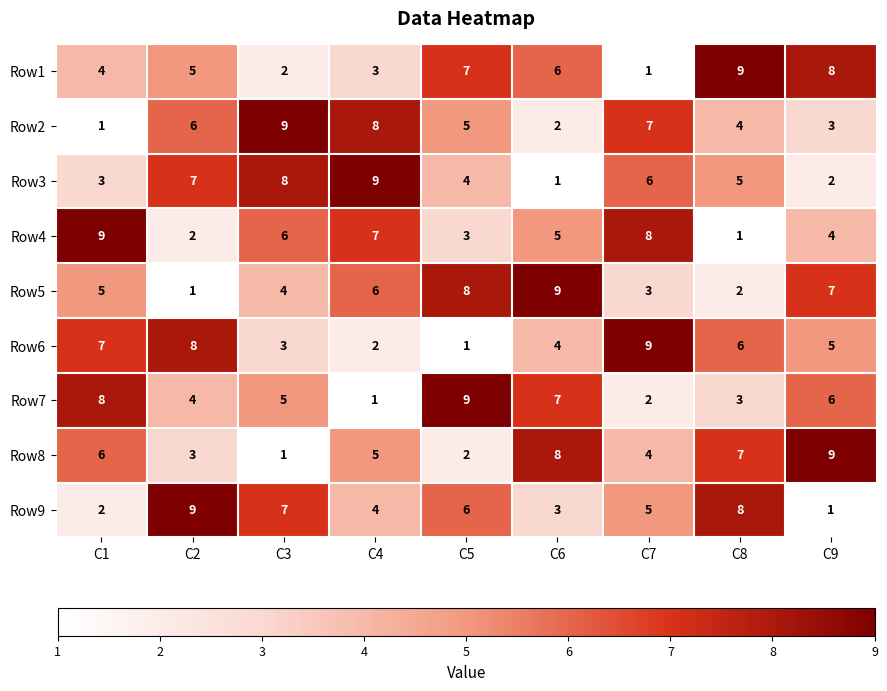

What is the highest value of the Row2 series?

9